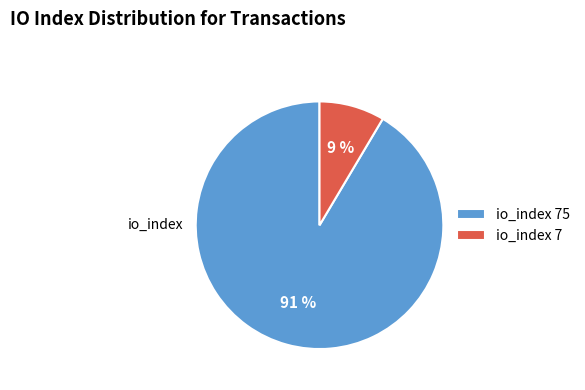

Rank the categories by value from highest to lowest.

io_index 75, io_index 7